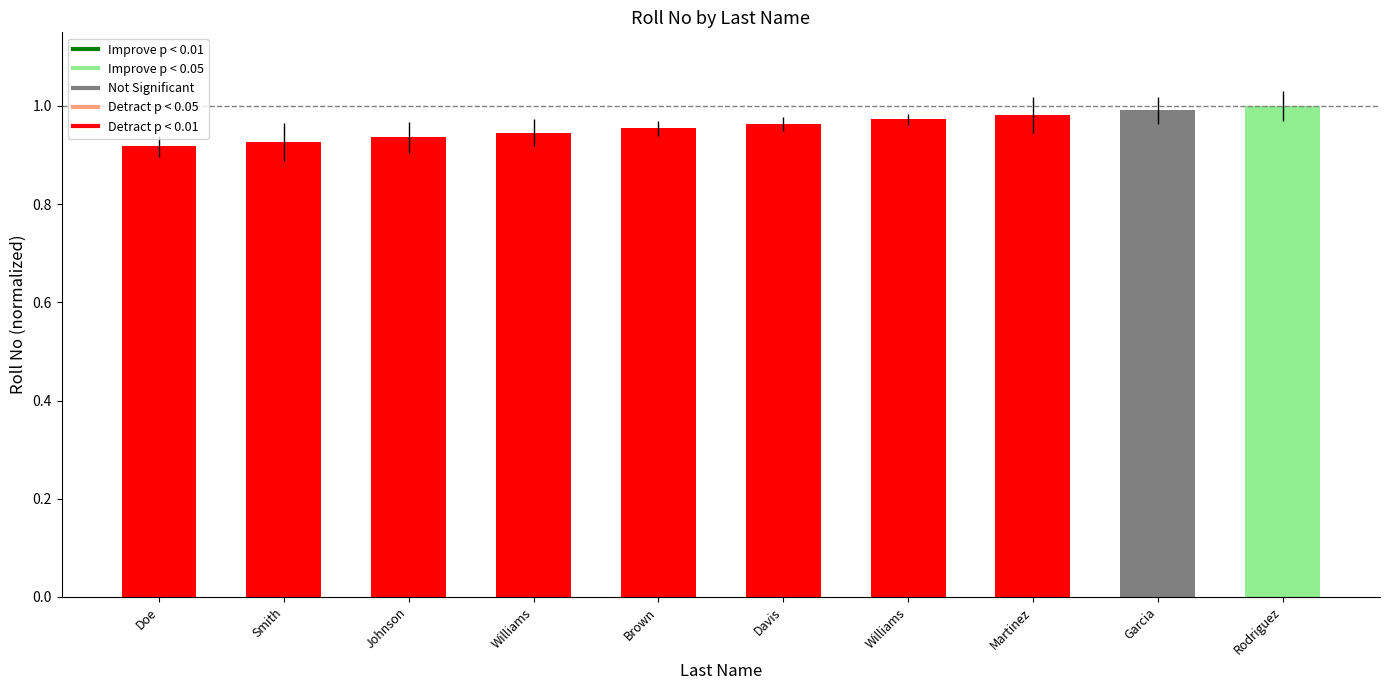

What is the minimum value shown in the chart?

0.9